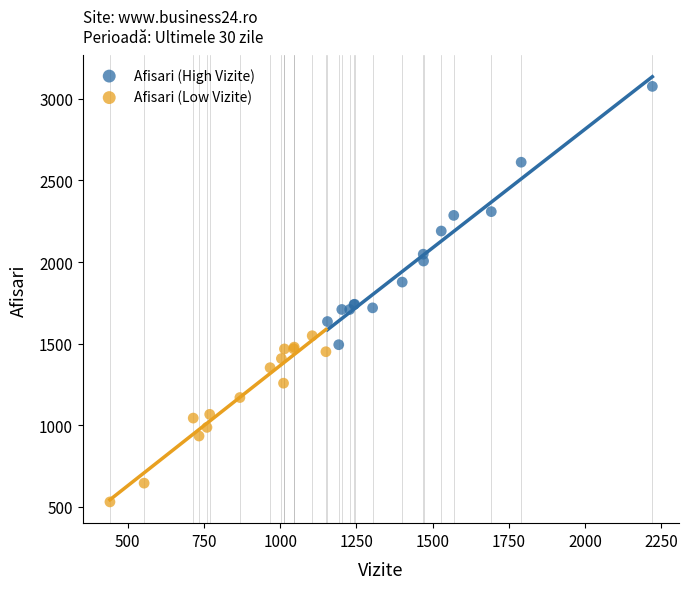

Which series reaches the minimum Y coordinate?

Afisari (Low Vizite)